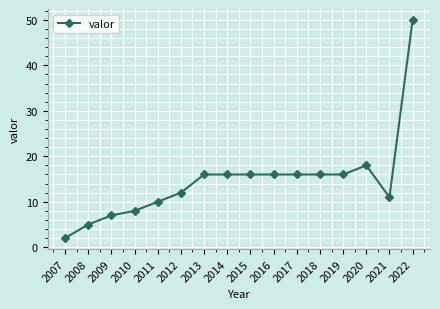

Reading left to right, transcribe all the data shown in this chart.

2	5	7	8	10	12	16	16	16	16	16	16	16	18	11	50